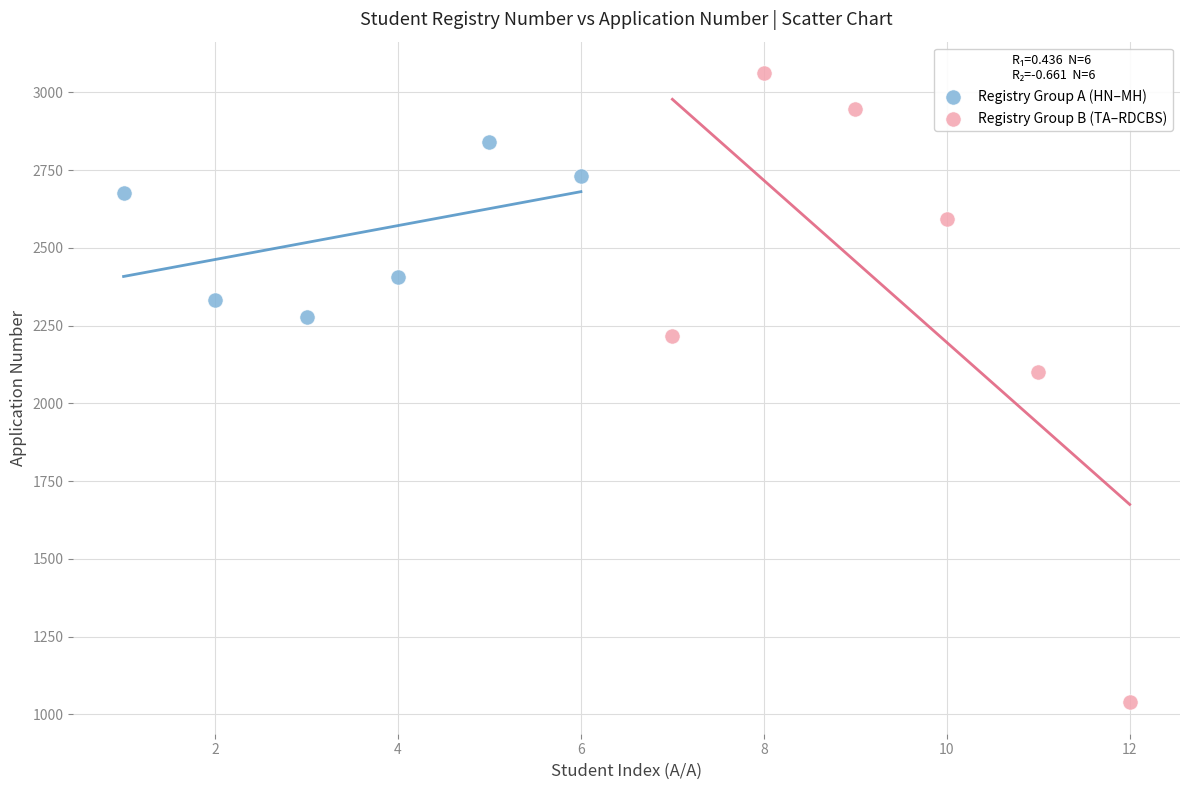

Which series has the widest spread of Y values?

Registry Group B (TA–RDCBS)